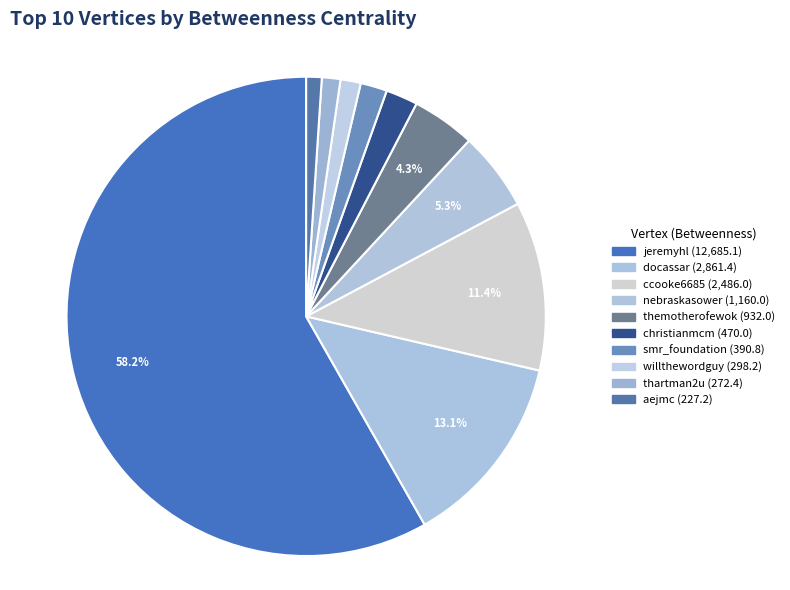

How many segments does this pie chart have?

10